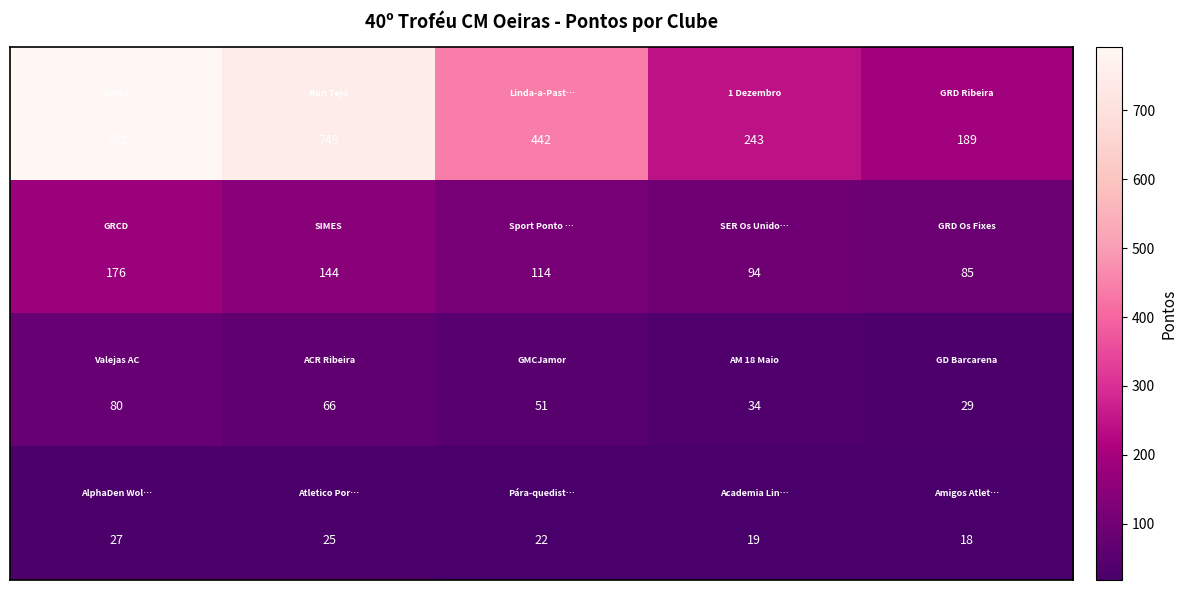

What is the smallest value displayed?

18